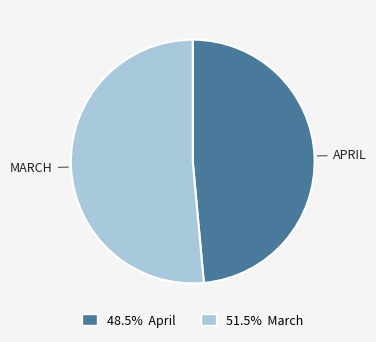

Combined, do 51.5% March and 48.5% April account for over 50%?

Yes